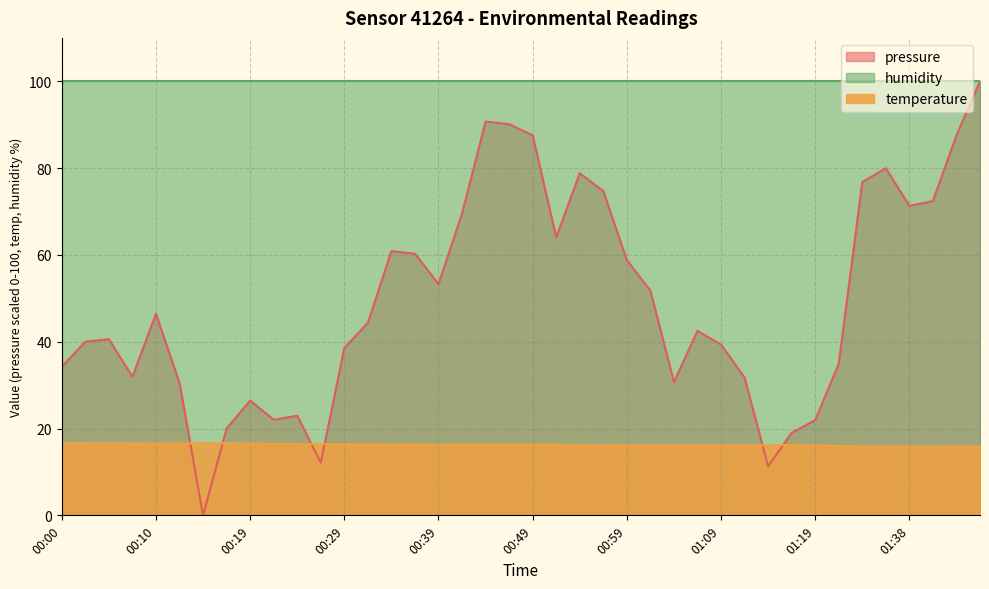

What is the difference between the temperature values at 00:29 and 01:46?

0.5